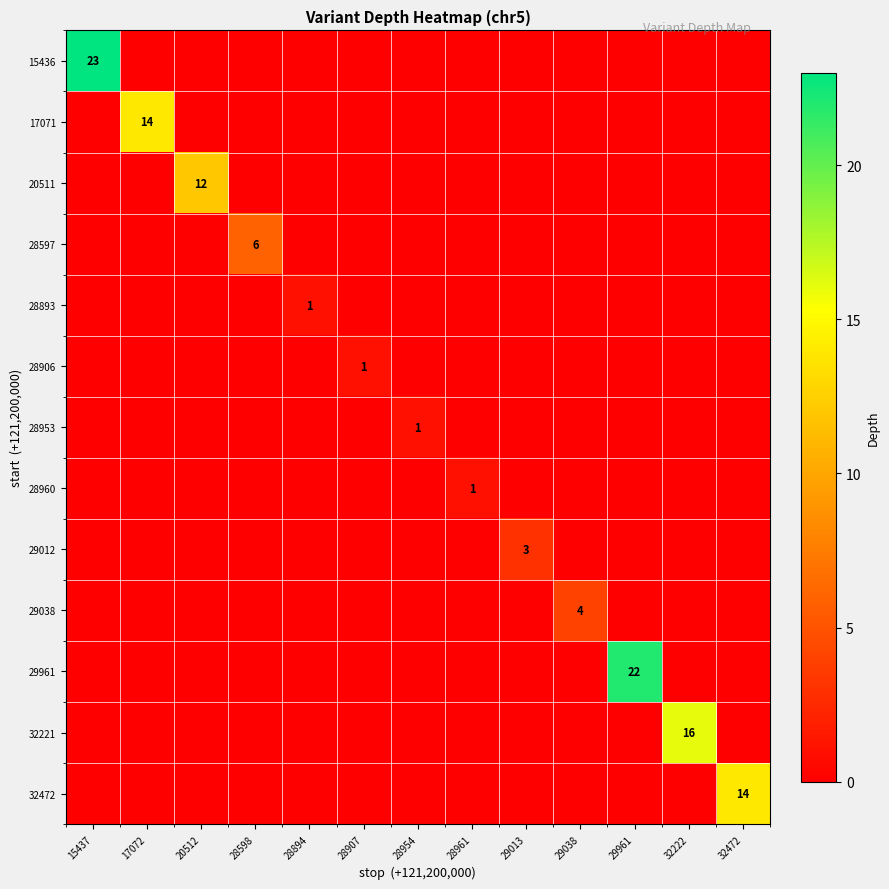

What is the sum of all 28893 values?

1